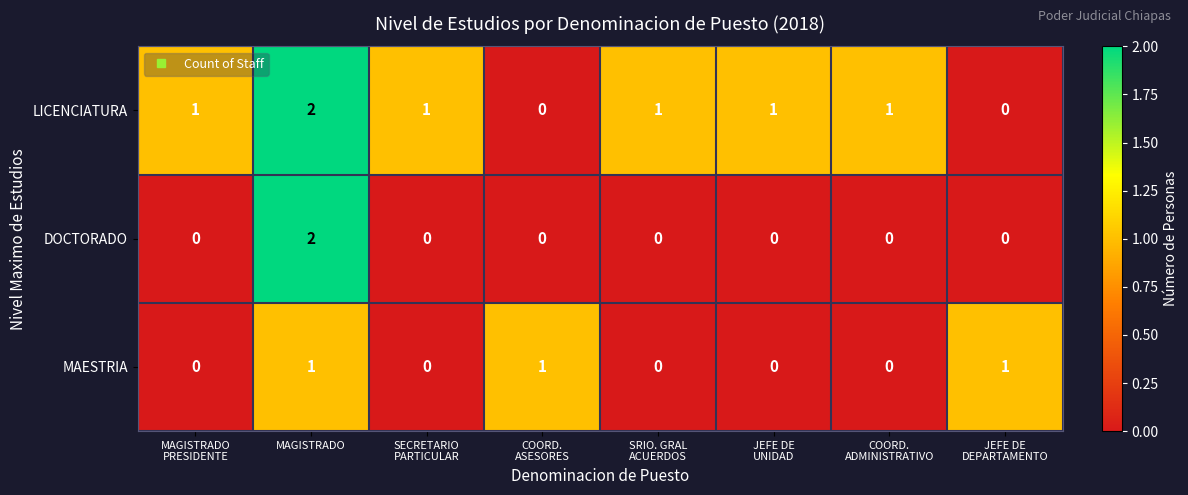

Which category has the highest value across all series?

MAGISTRADO